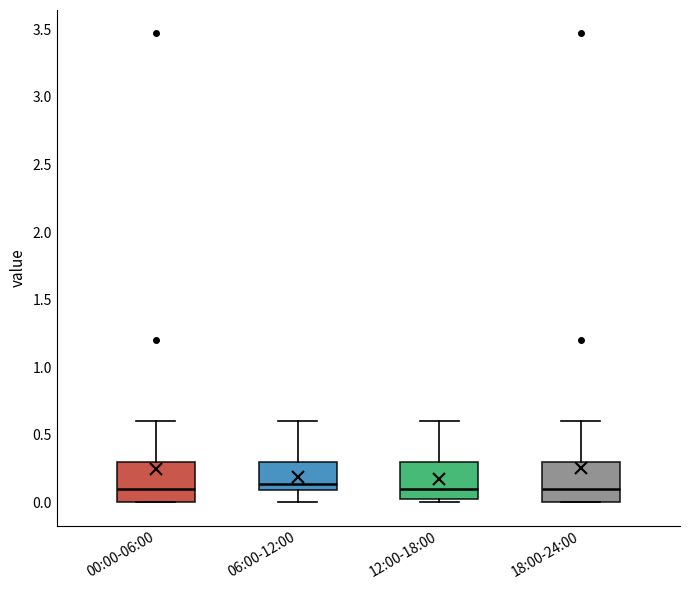

Where is the lower edge of the box for 18:00-24:00 on the y-axis? The values are not printed on the chart, so give them approximately, as read against the axis.

0.00